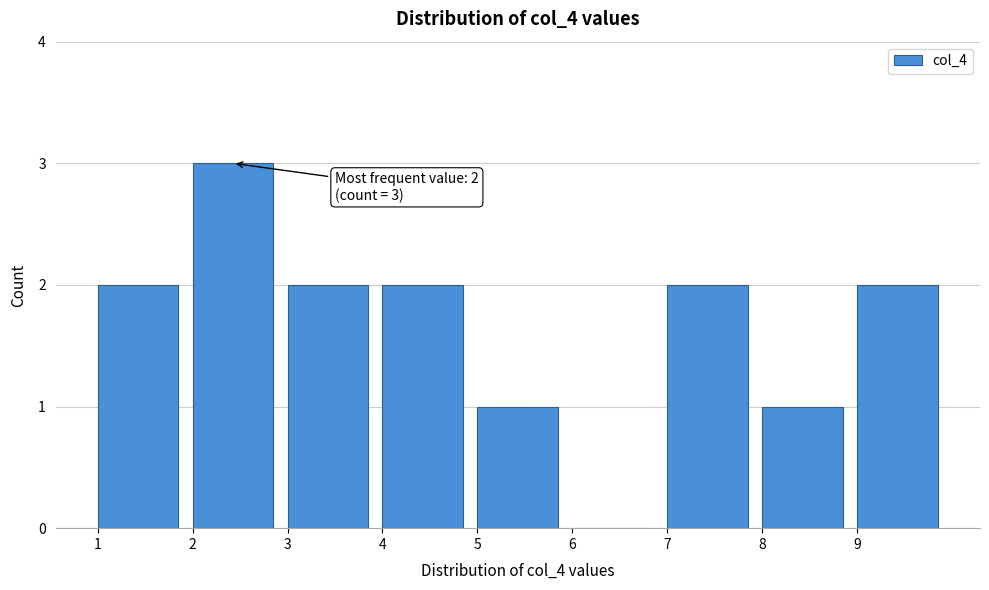

Over which range of the x-axis is the bar tallest?

2 to 3